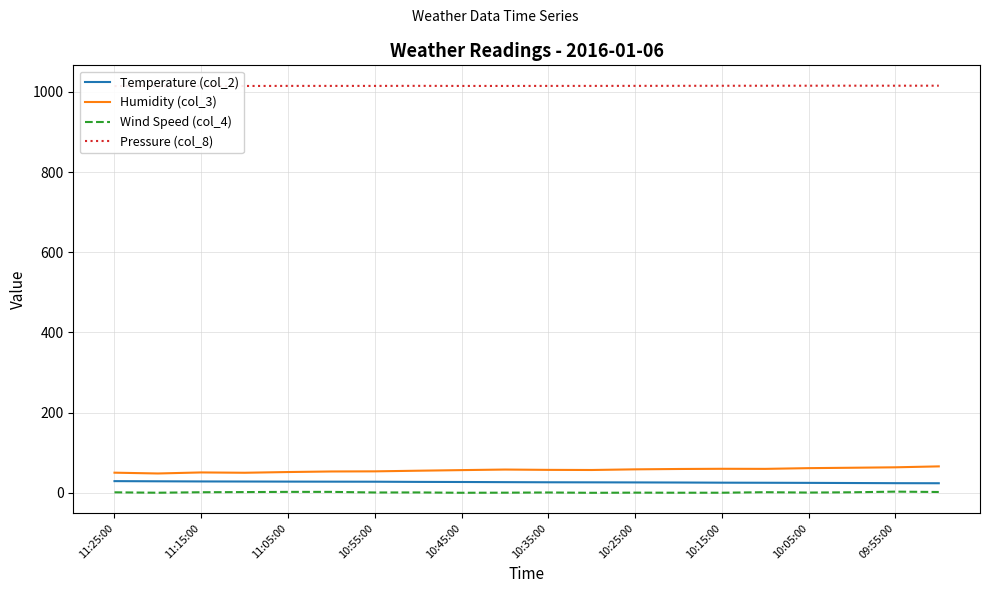

Which series has the widest spread of values?

Humidity (col_3)